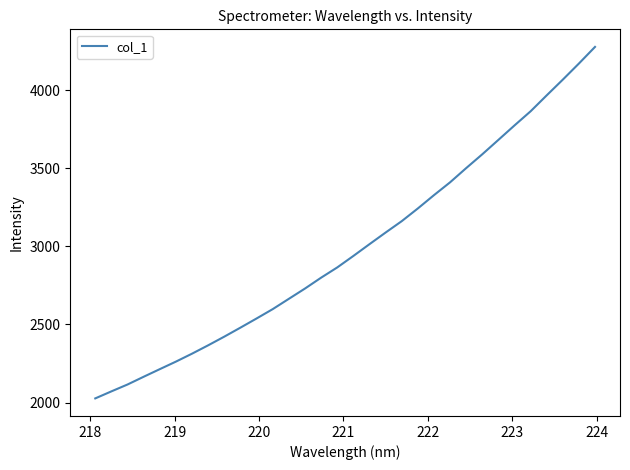

What is the smallest value displayed?

2026.5